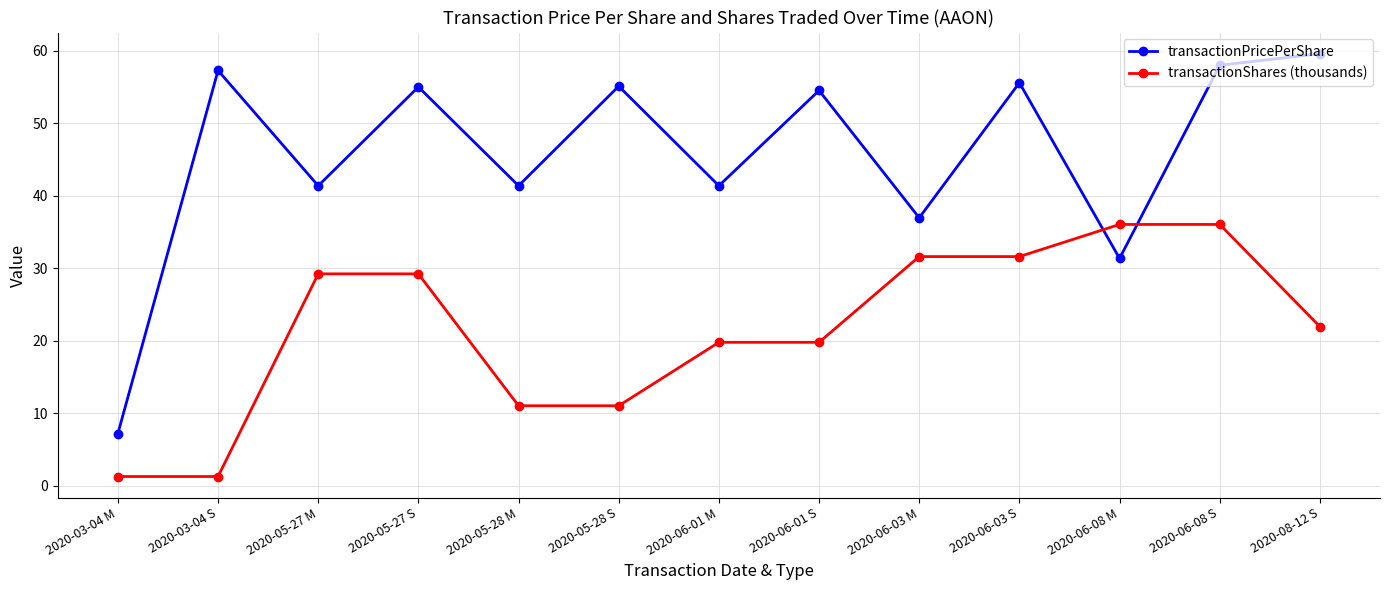

What is the label of the 6th point from the left?

2020-05-28 S